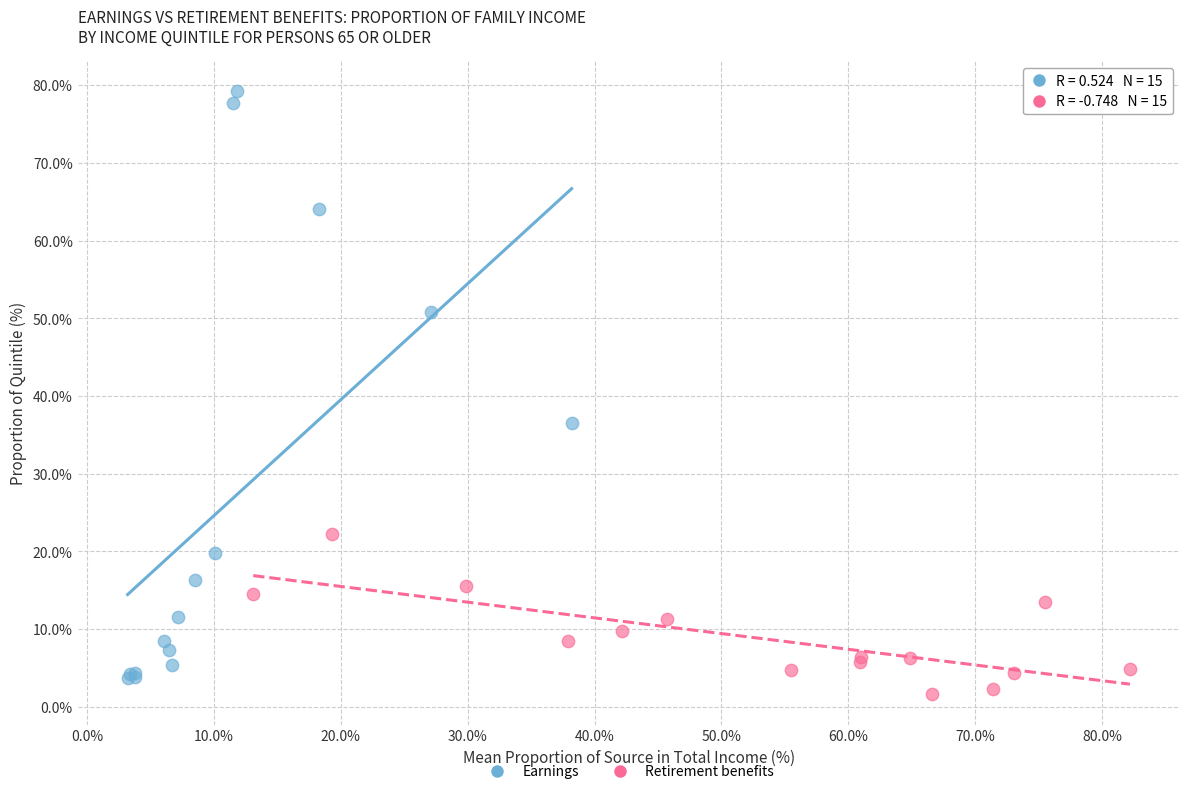

Which series reaches the maximum Y coordinate?

Earnings